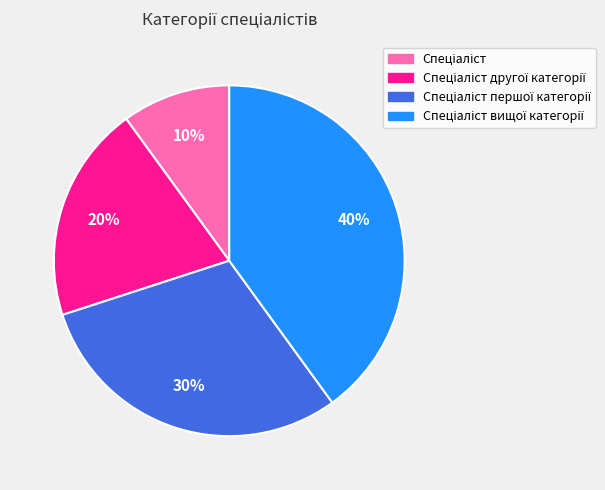

To the nearest percent, what is the average slice percentage?

25%